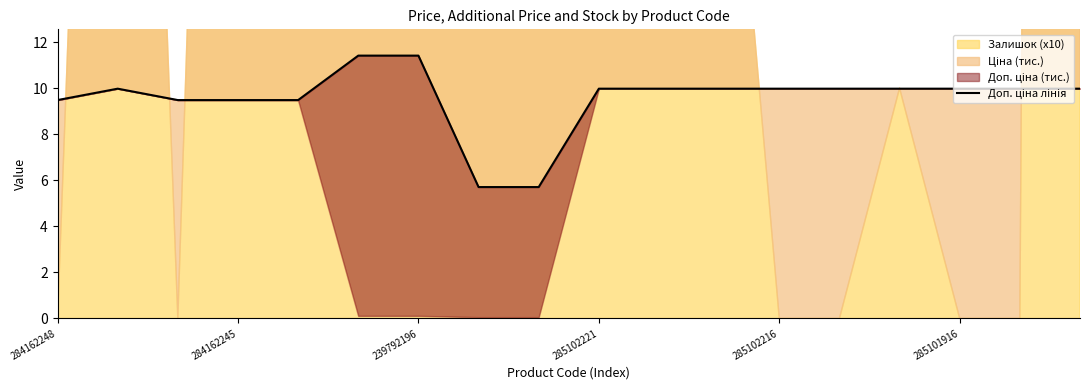

What is the difference between the second highest and second lowest values?

5.7